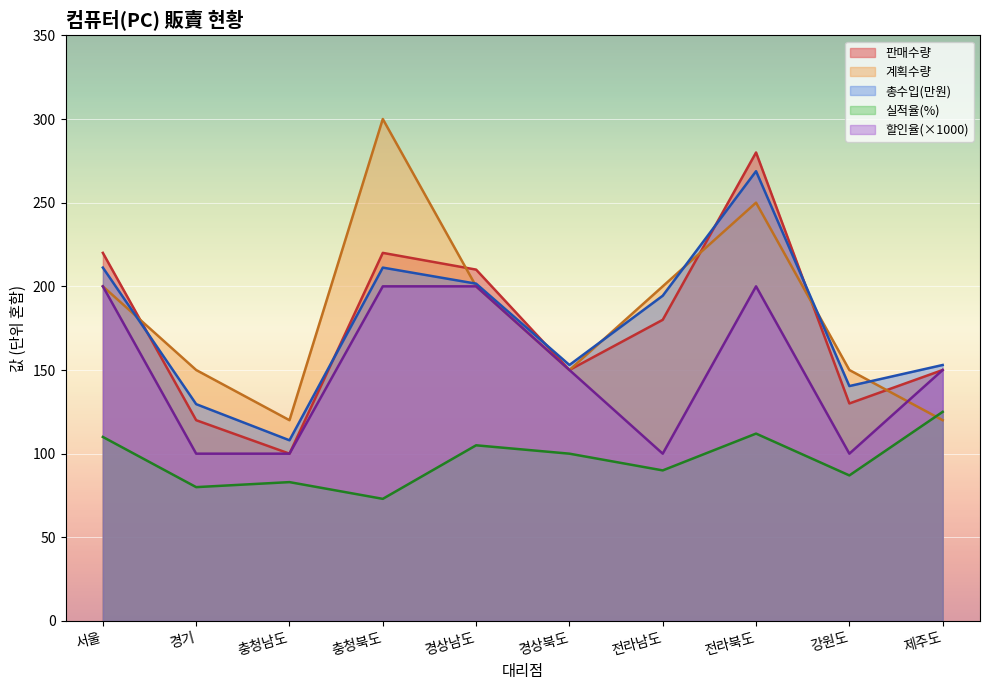

True or false: 총수입 and 할인율 cross at least once.

False